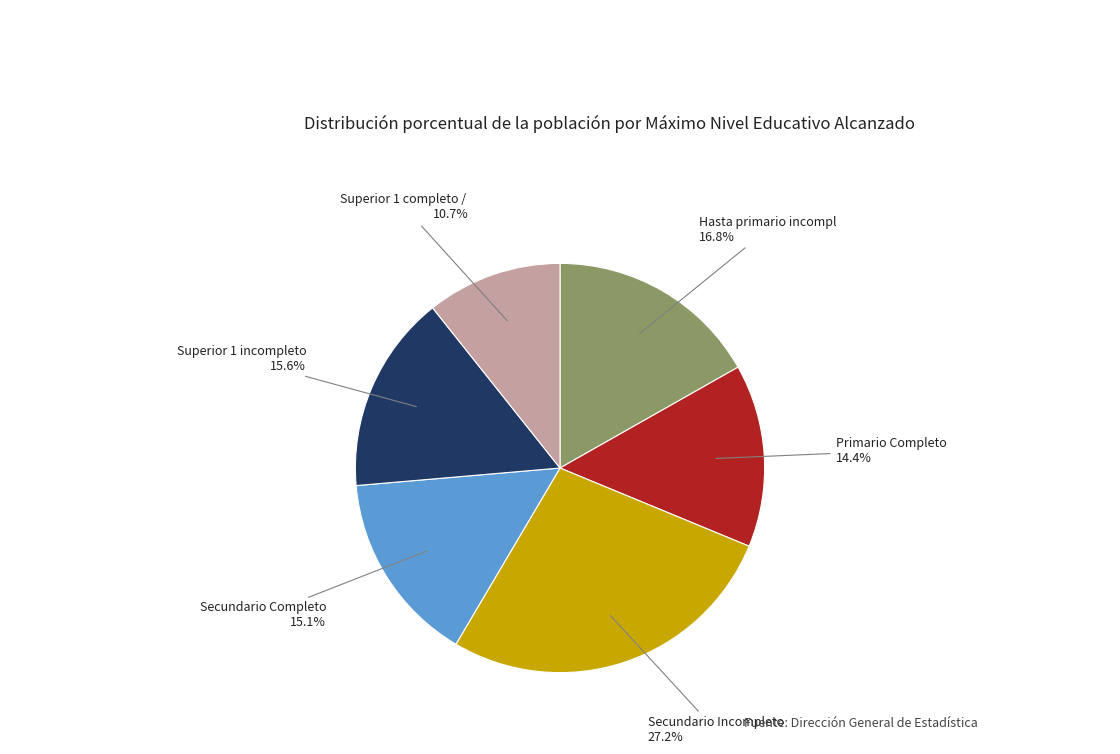

What portion of the pie excludes Superior 1 incompleto?

84.3%